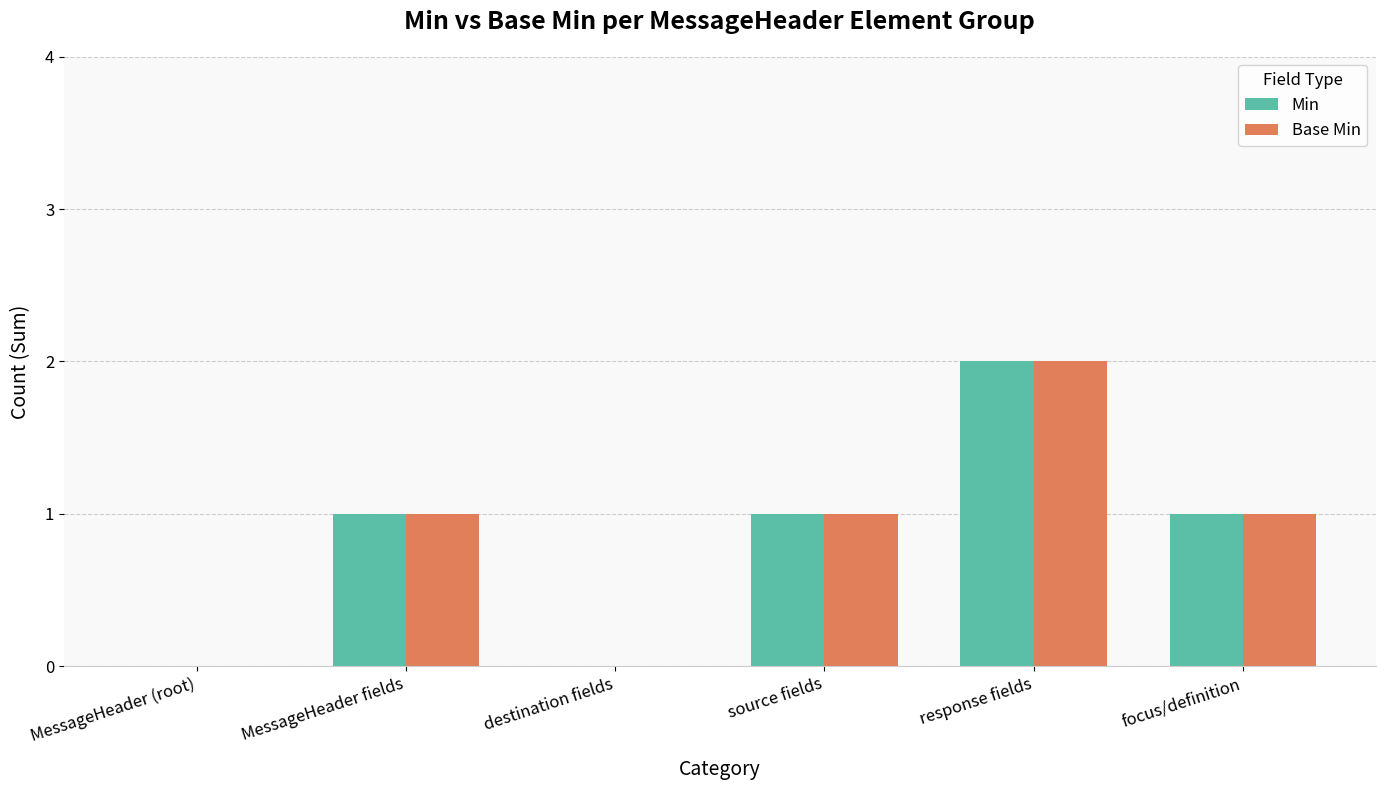

Reading left to right, transcribe all the data shown in this chart.

Min: 0	1	0	1	2	1
Base Min: 0	1	0	1	2	1